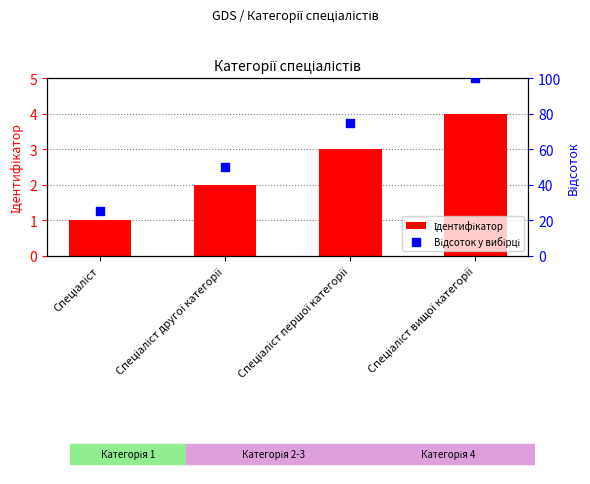

Which series reaches the maximum Y coordinate?

Відсоток у вибірці